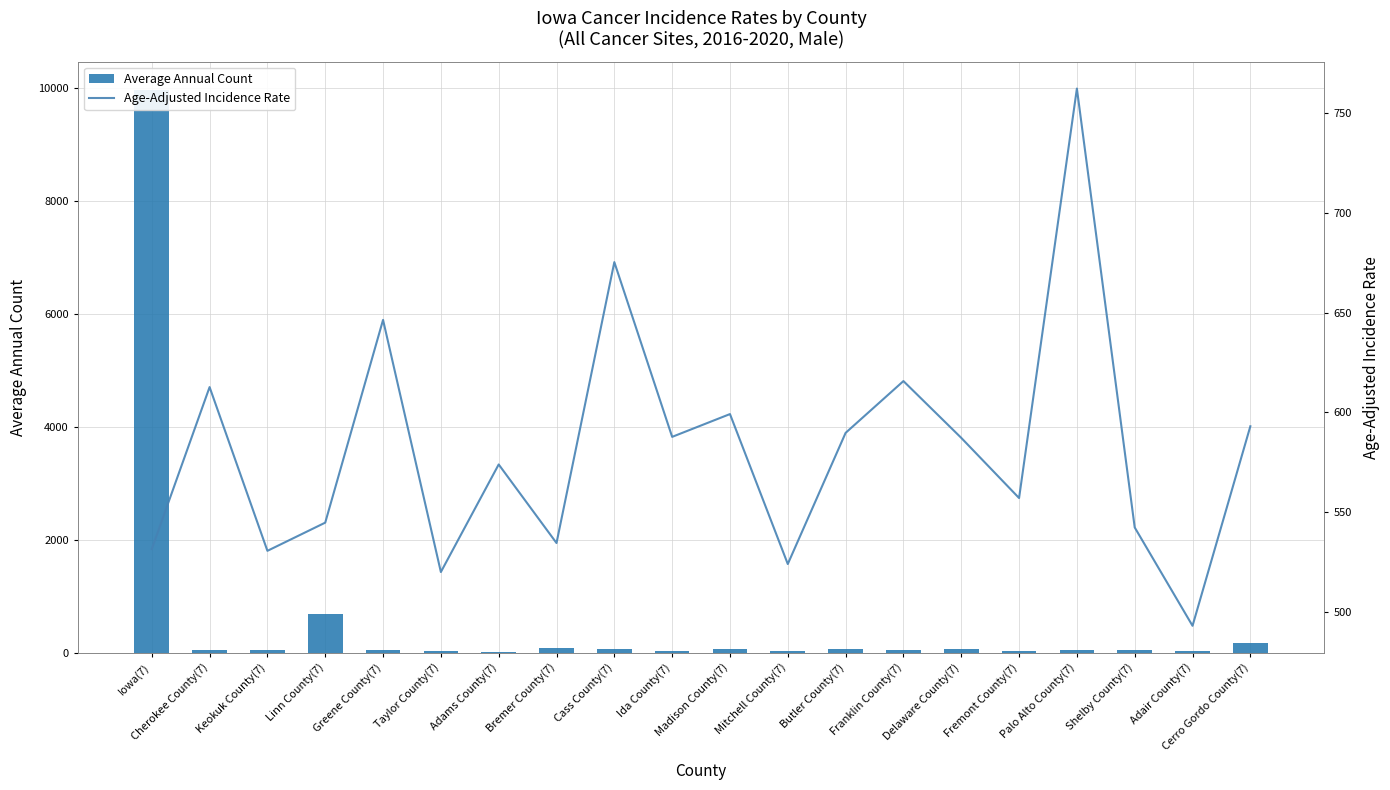

What is the difference between the maximum and minimum values in the Average Annual Count series?

9955.0